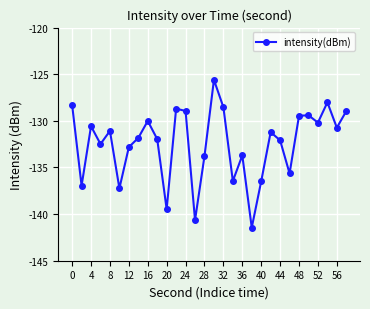

Count the number of categories in the chart.

30